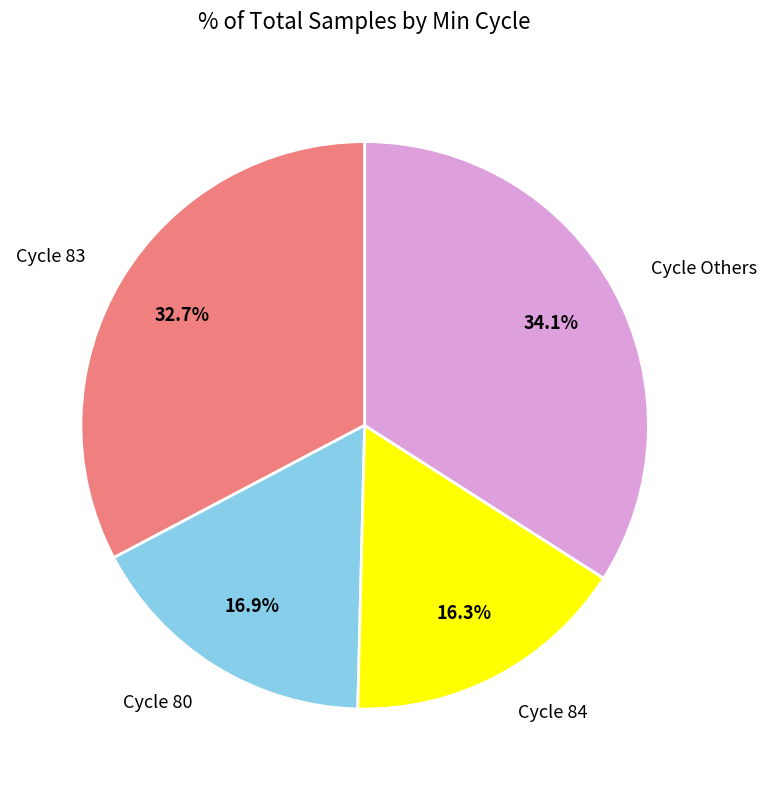

Is there a majority slice in this chart?

No